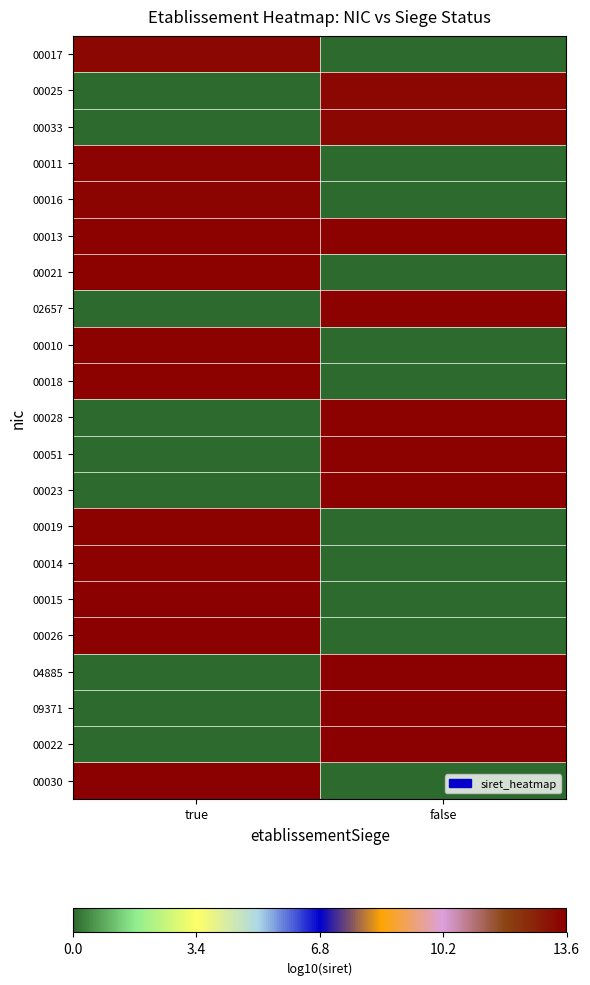

What is the maximum value shown in the chart?

13.6